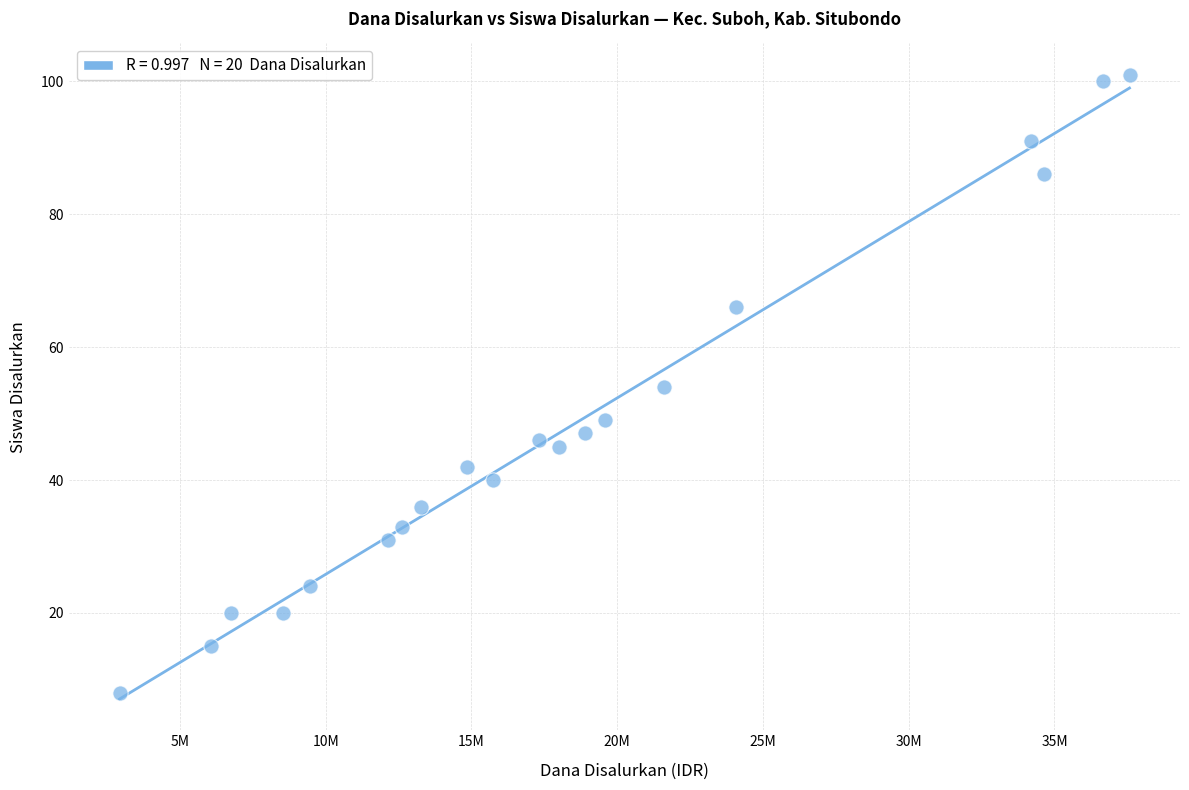

What is the range of Y values (max minus min)?

93